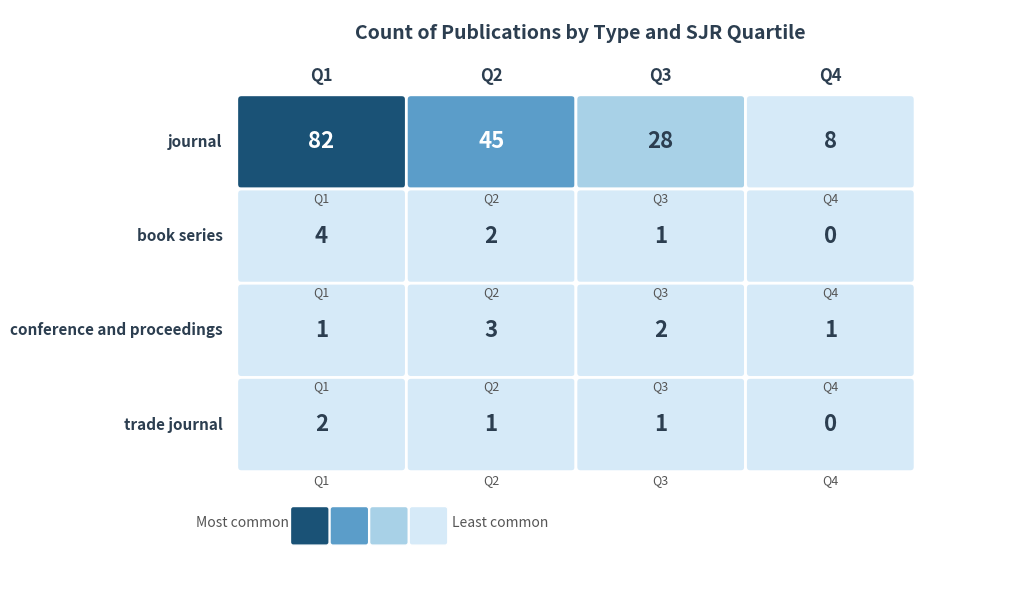

Which category has the highest value in the journal series?

Q1